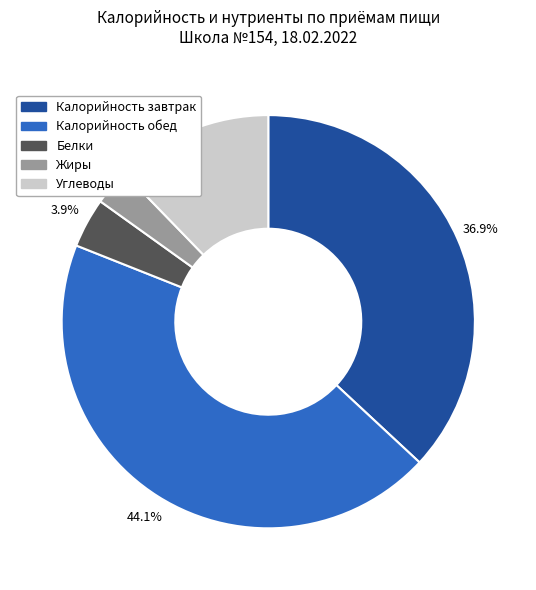

Does any single category account for the majority?

No